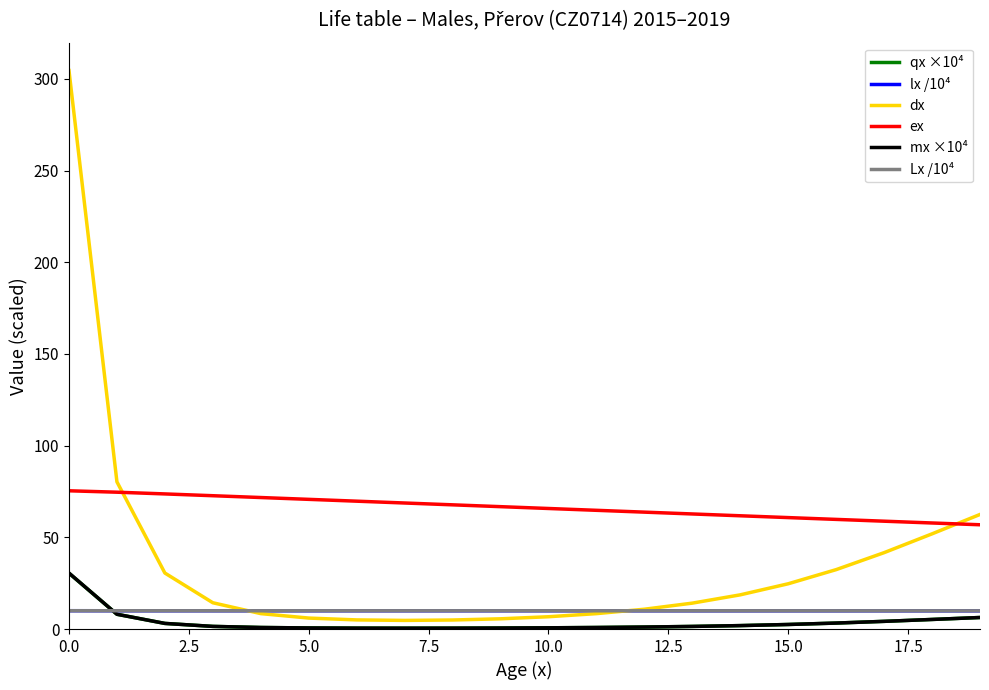

What is the lowest value of the dx series?

4.7